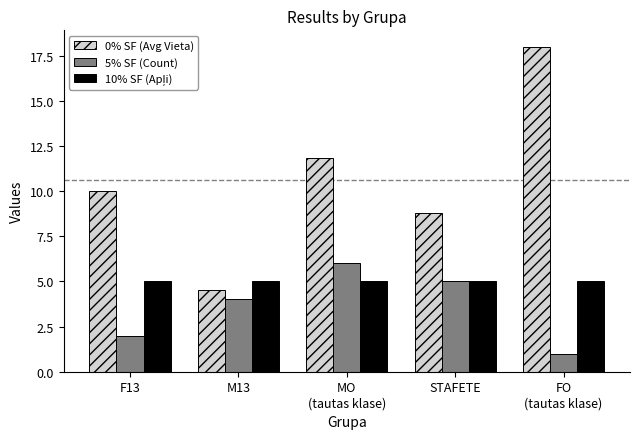

What value does the 0% SF (Avg Vieta) series have at STAFETE?

8.8